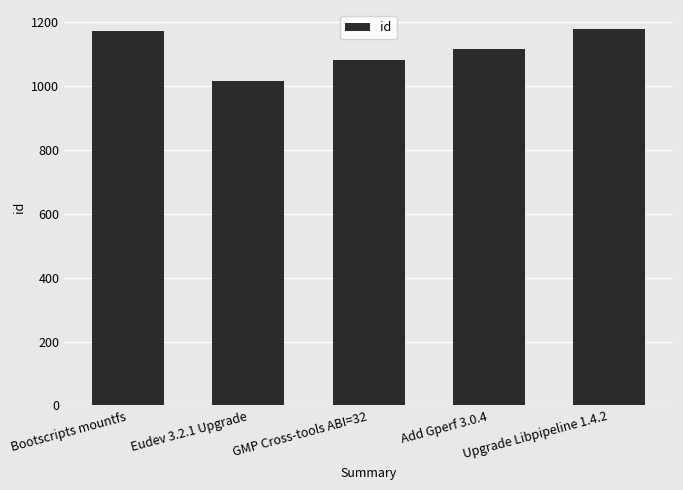

What is the label of the 4th bar from the left?

Add Gperf 3.0.4